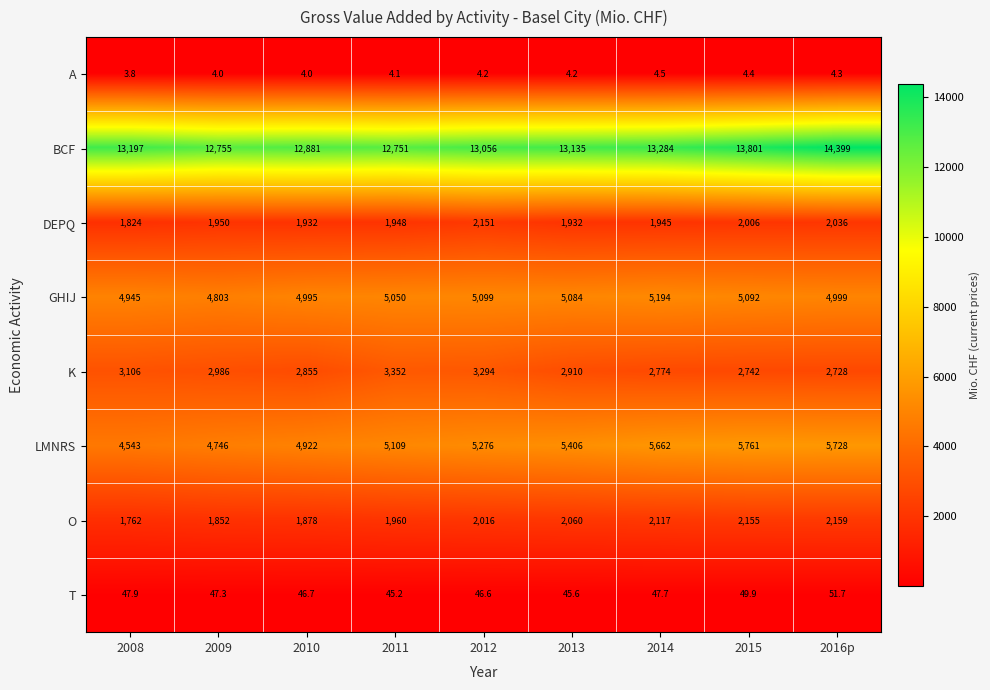

The BCF series shows 6048.2 at 2012. True or false?

False